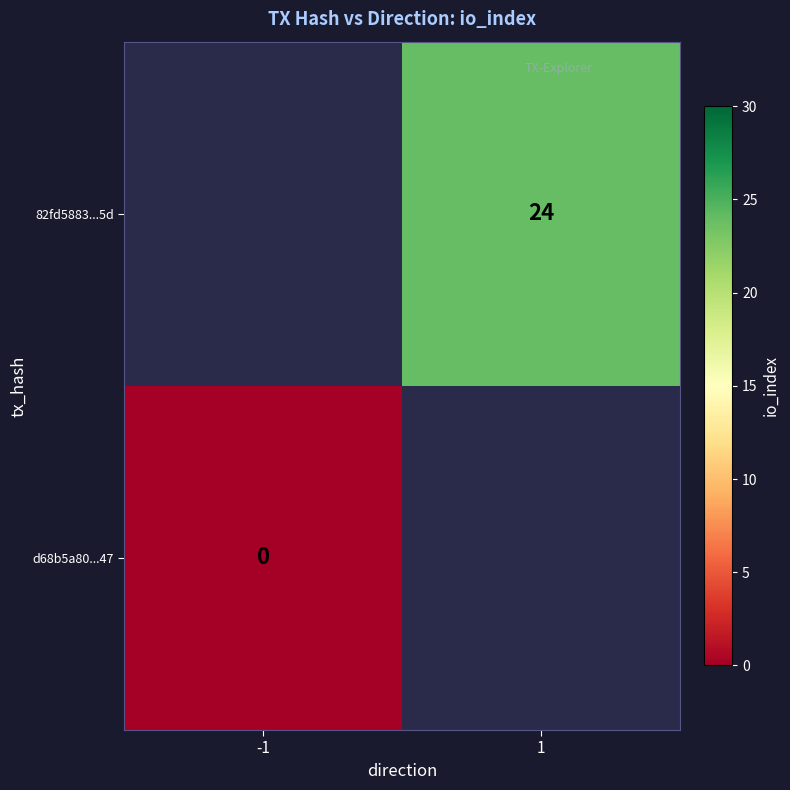

Is the value of d68b5a80...47 at -1 greater than the value of 82fd5883...5d at 1?

No